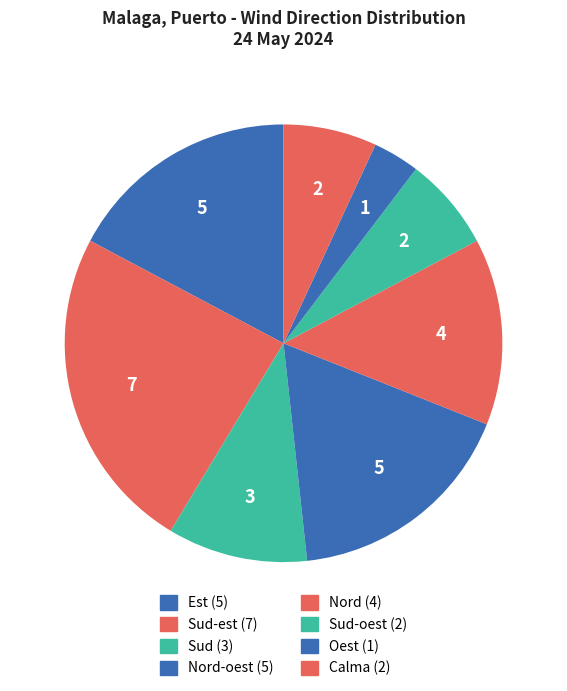

Which slice is the largest?

Sud-est